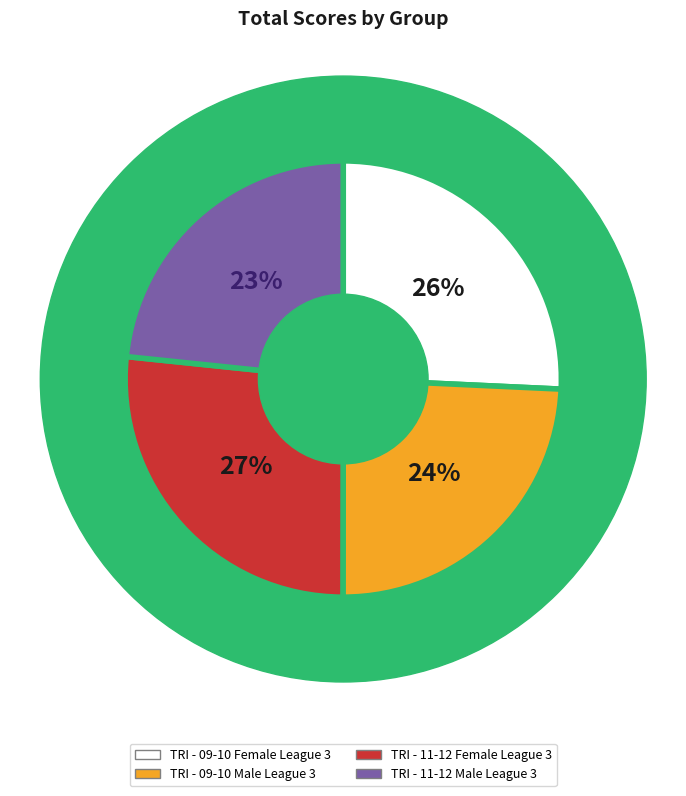

Between TRI - 09-10 Male League 3 and TRI - 11-12 Male League 3, which is larger?

TRI - 09-10 Male League 3